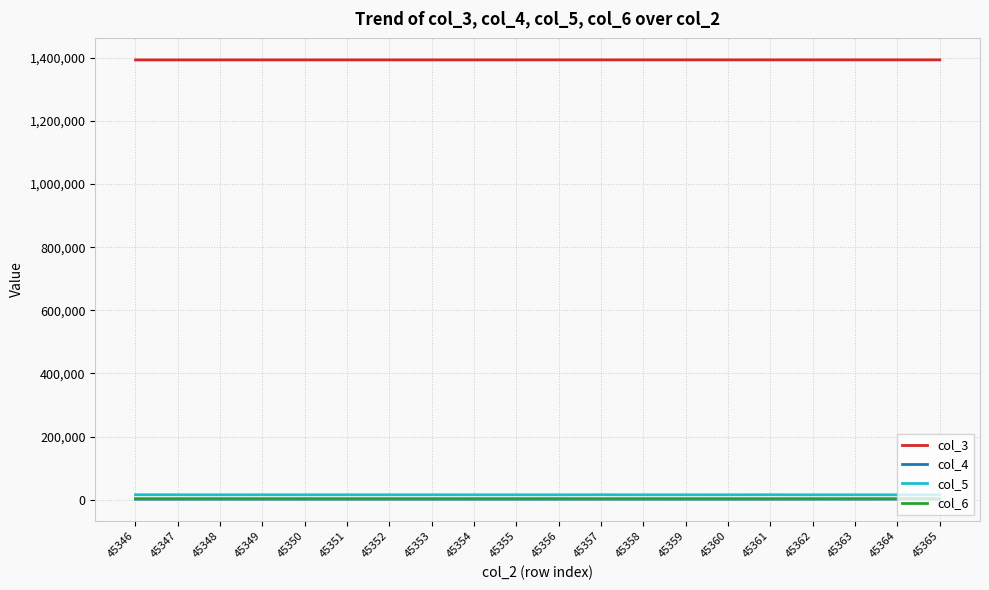

Is it true that col_6 equals 3122 at 45359?

True